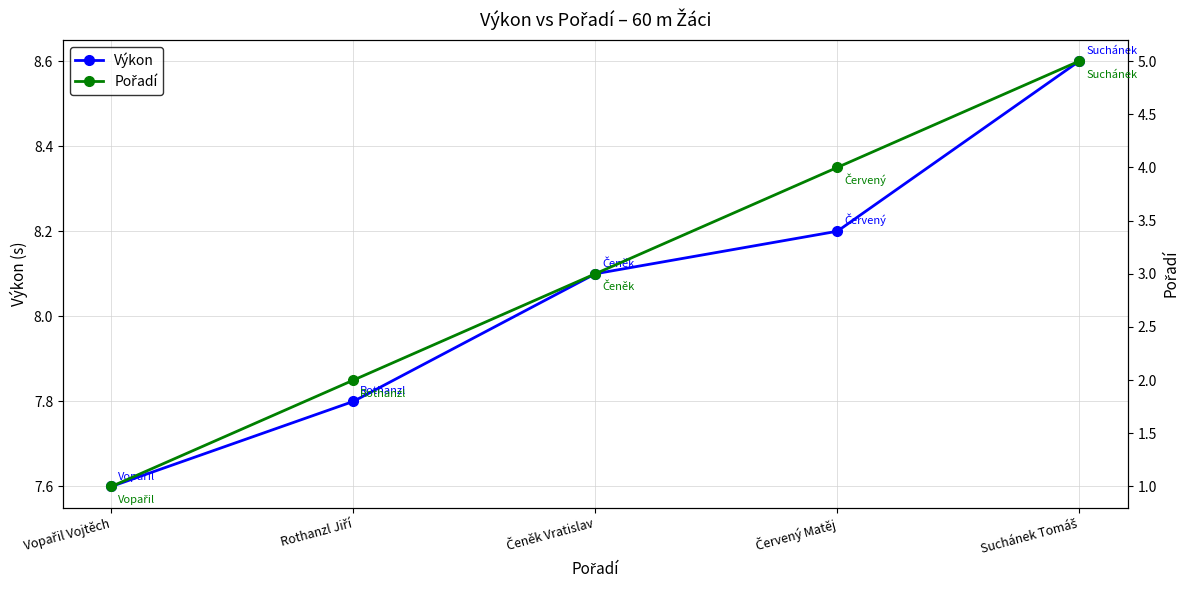

List the series in order of their overall mean, highest first.

Výkon, Pořadí